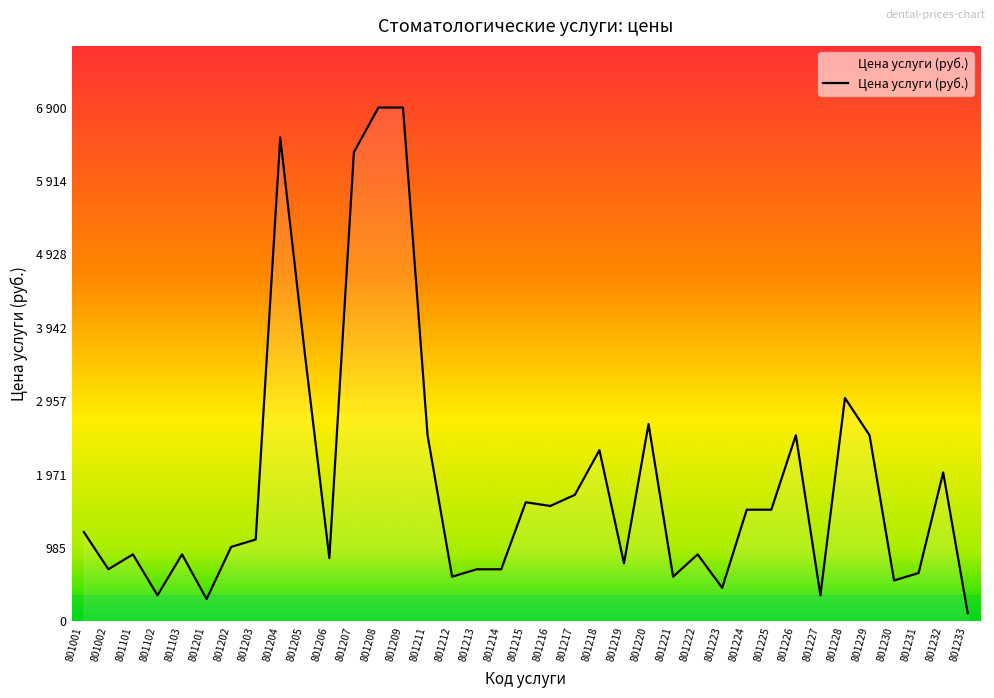

Which category has the highest value across all series?

801208